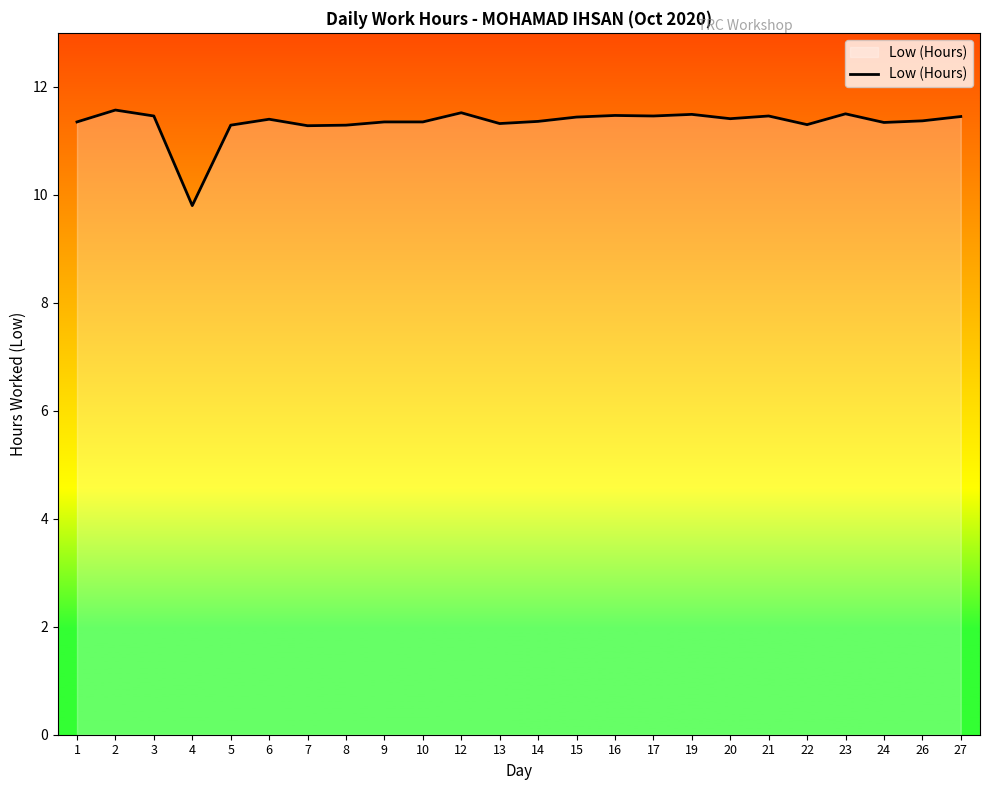

True or false: the data shows 15.1 at 4.

False